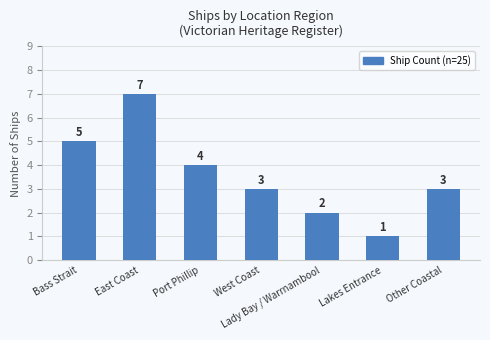

What is the smallest value displayed?

1